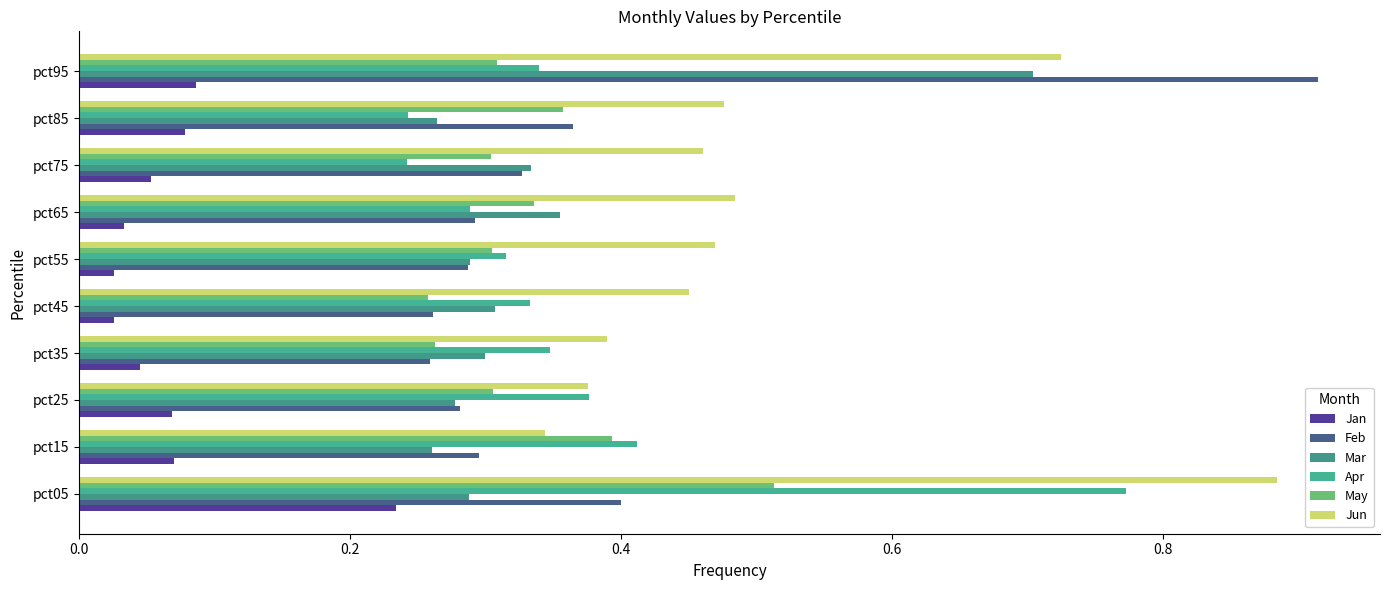

At how many categories does at least one series exceed 0?

10